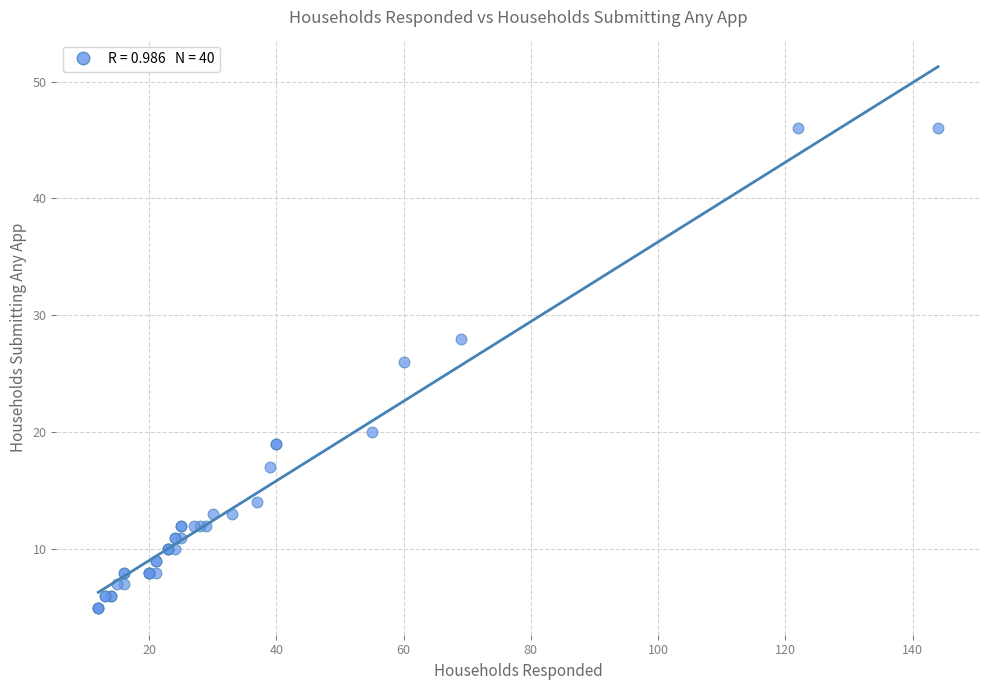

What Y value in the scatter plot is closest to 25?

26